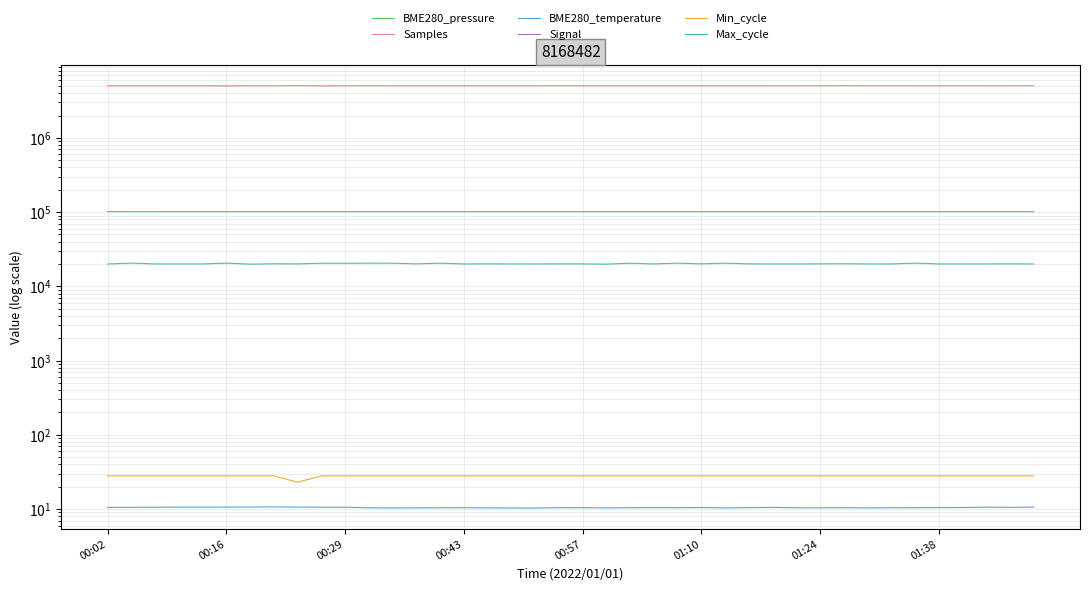

What is the total value across all series at 00:43?

5154210.3